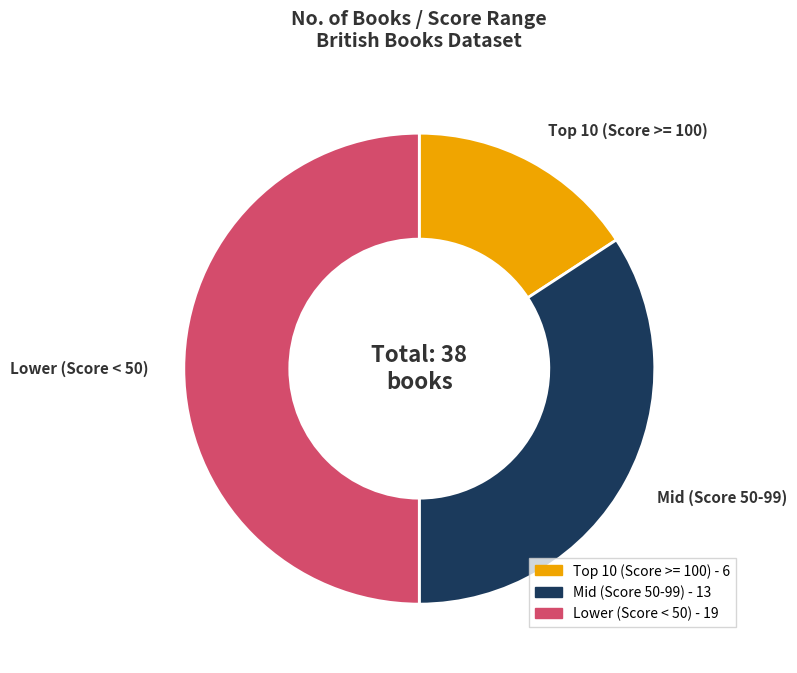

Does Mid (Score 50-99) account for over 50% of the chart?

No